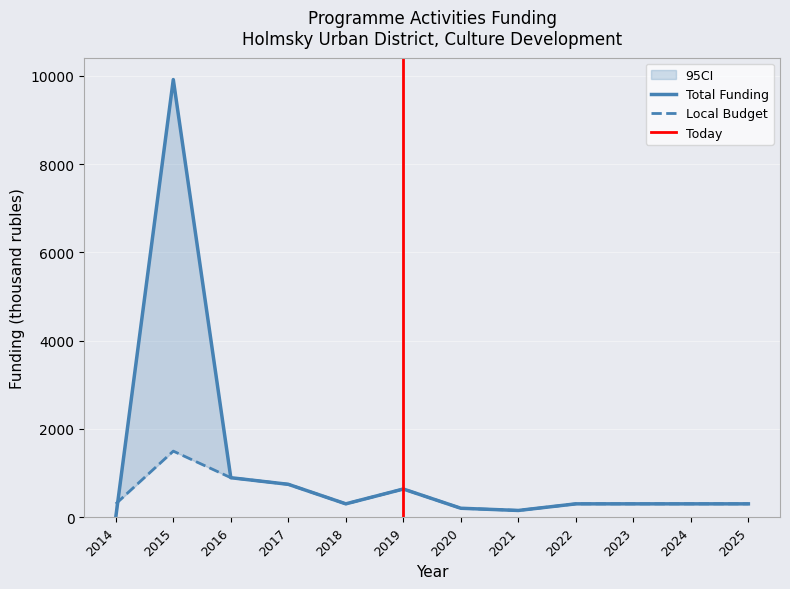

Reading left to right, extract all data points from this chart.

Total: 2014=0.0	2015=9915.8	2016=892.4	2017=742.5	2018=300.0	2019=636.0	2020=200.0	2021=150.0	2022=300.0	2023=300.0	2024=300.0	2025=300.0
Local budget: 2014=300.0	2015=1494.9	2016=892.4	2017=742.5	2018=300.0	2019=636.0	2020=200.0	2021=150.0	2022=300.0	2023=300.0	2024=300.0	2025=300.0